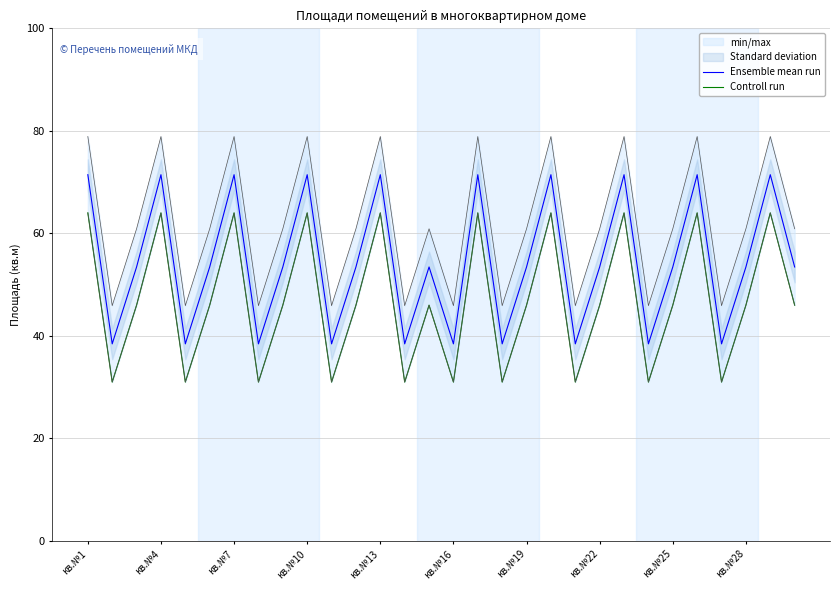

The Ensemble mean run series shows 71.5 at 25. True or false?

True